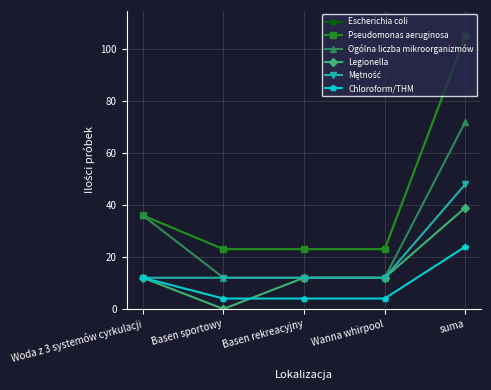

After their last crossing, which series has the higher values: Chloroform/THM or Legionella?

Legionella